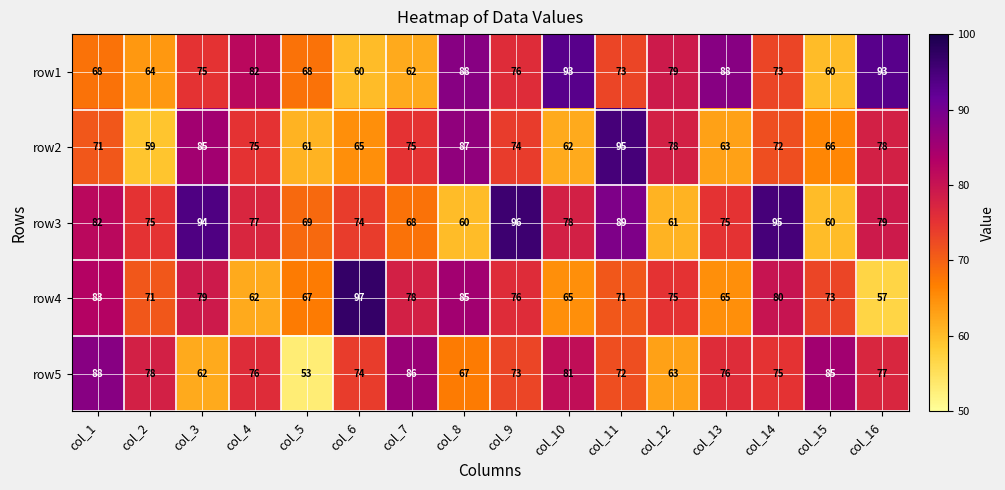

Rank the series at col_14 from lowest to highest value.

row2, row1, row5, row4, row3